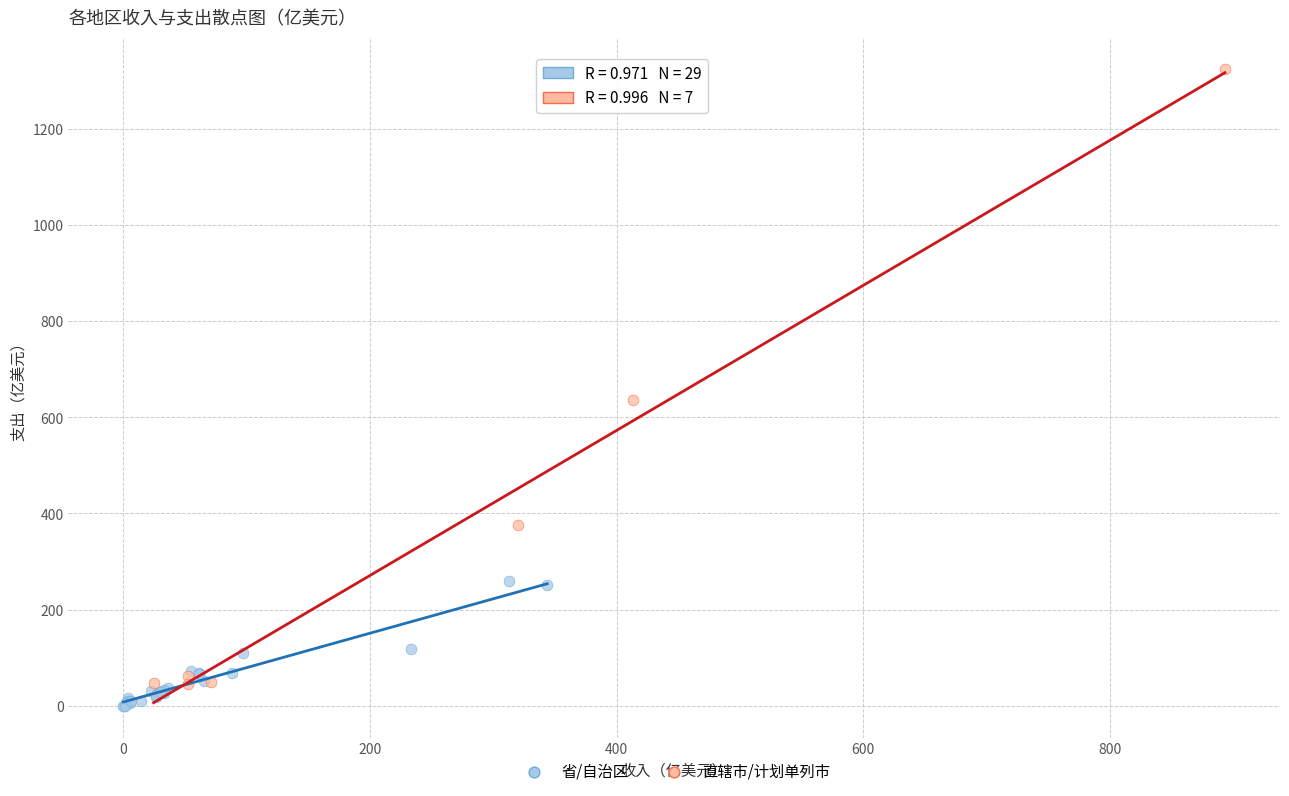

Which series reaches the maximum Y coordinate?

直辖市/计划单列市